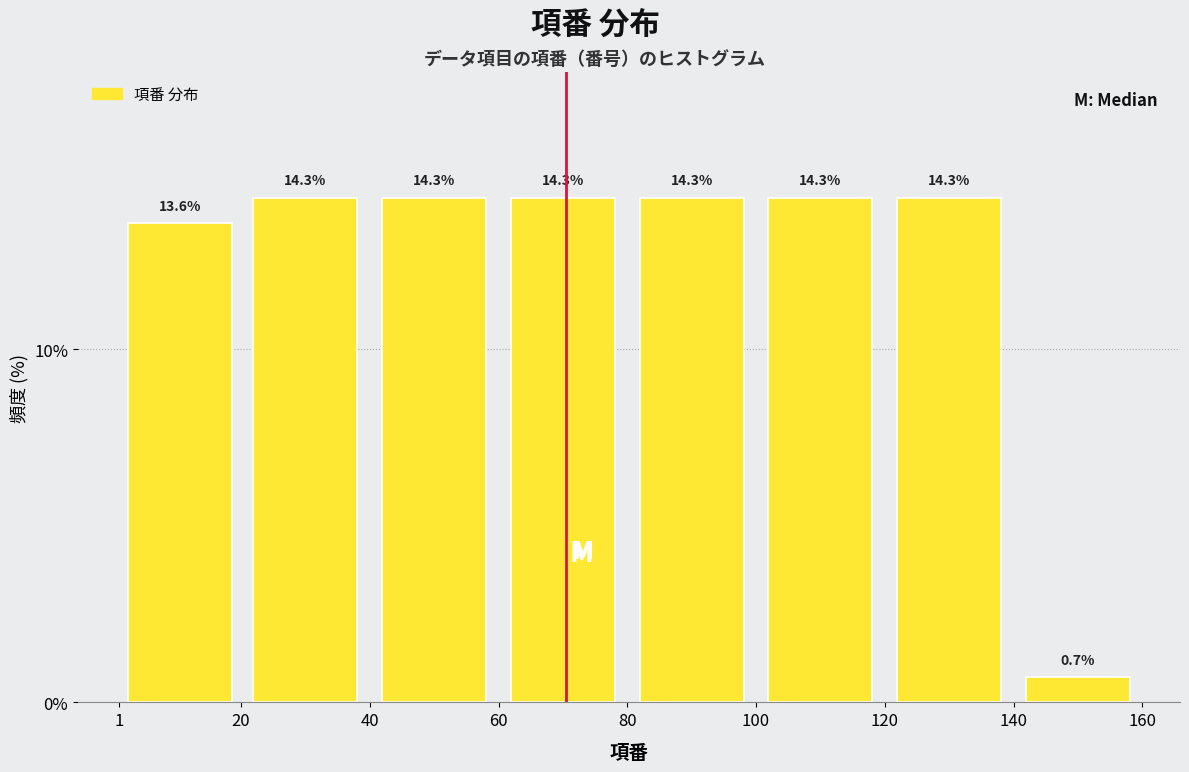

Reading left to right, list every bar in this chart as the range it spans on the x-axis followed by its height.

1 to 20: 13.6
20 to 40: 14.3
40 to 60: 14.3
60 to 80: 14.3
80 to 100: 14.3
100 to 120: 14.3
120 to 140: 14.3
140 to 160: 0.7